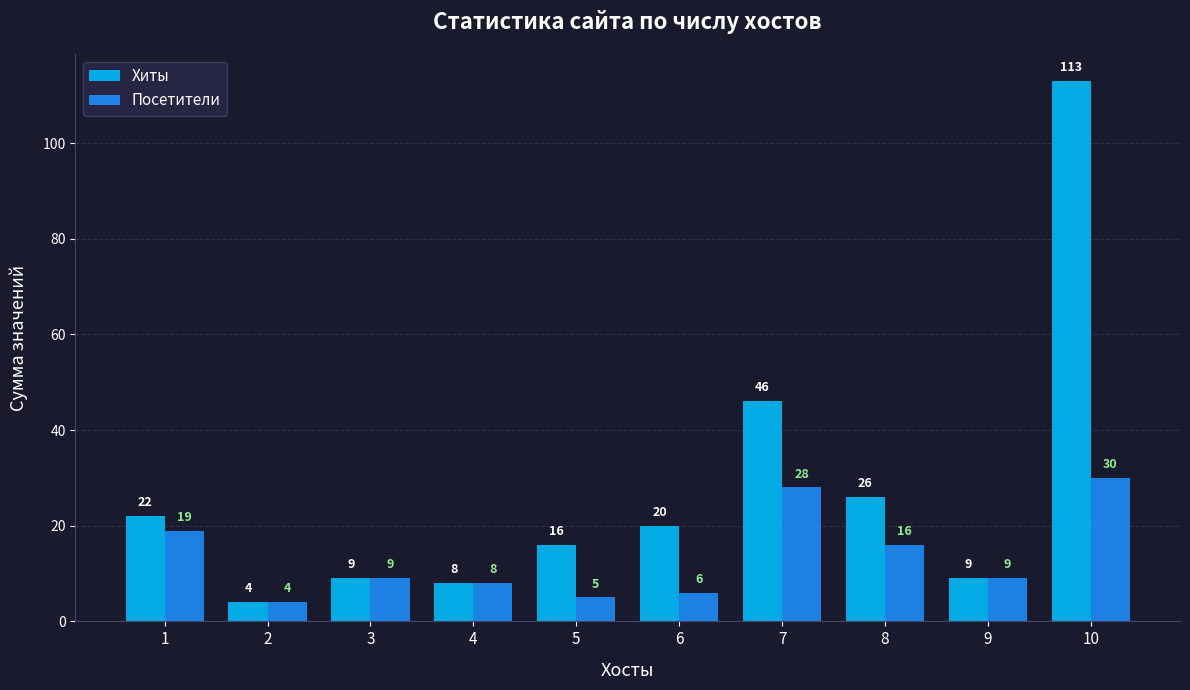

Reading left to right, list all the values displayed in this chart.

Хиты: 1=22	2=4	3=9	4=8	5=16	6=20	7=46	8=26	9=9	10=113
Посетители: 1=19	2=4	3=9	4=8	5=5	6=6	7=28	8=16	9=9	10=30